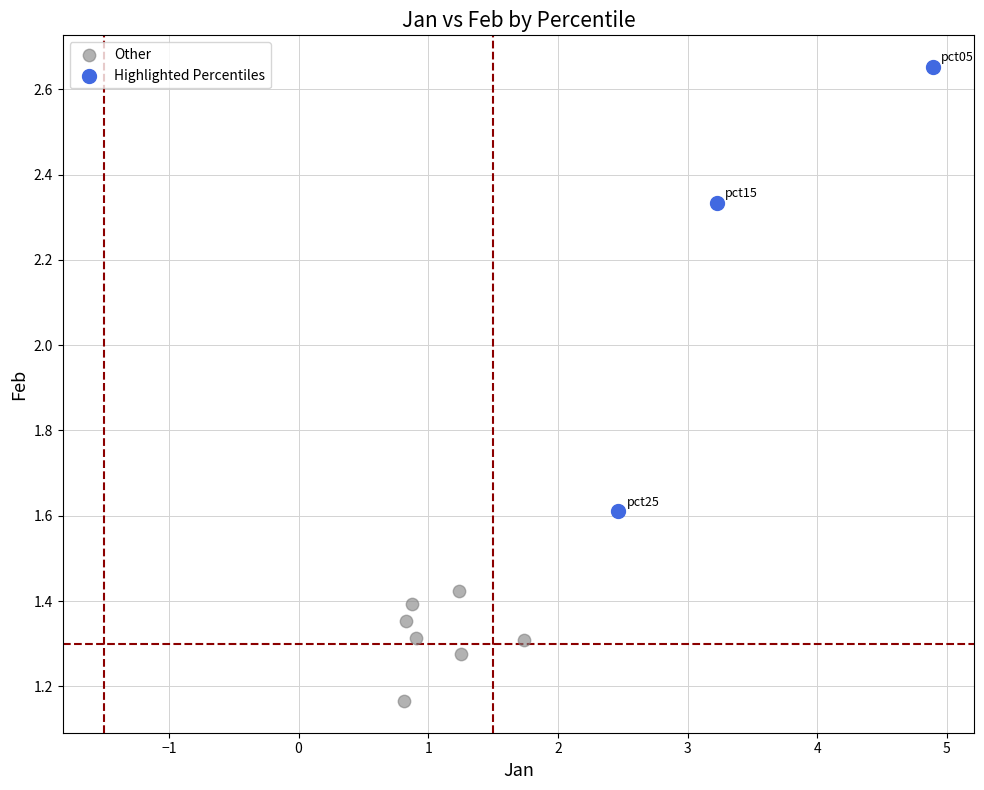

Which series has the widest spread of Y values?

Highlighted Percentiles